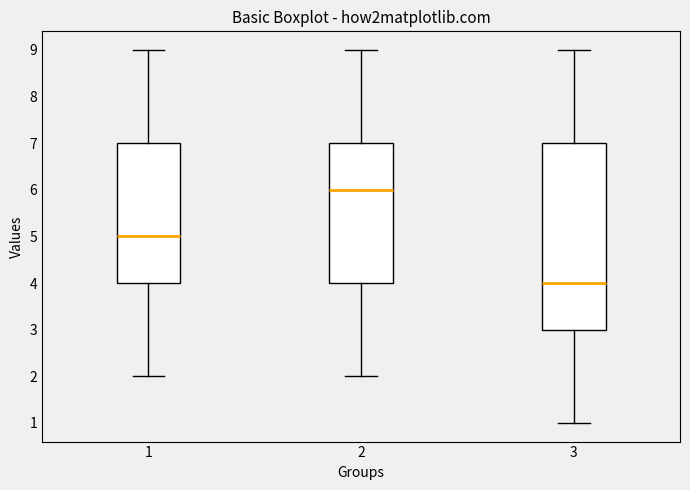

Reading left to right, read every box against the y-axis: the position of its median line, the range the box covers, and the ends of its whiskers. The values are not printed on the chart, so give them approximately, as read against the axis.

1: median 5, box 4 to 7, whiskers 2 to 9
2: median 6, box 4 to 7, whiskers 2 to 9
3: median 4, box 3 to 7, whiskers 1 to 9